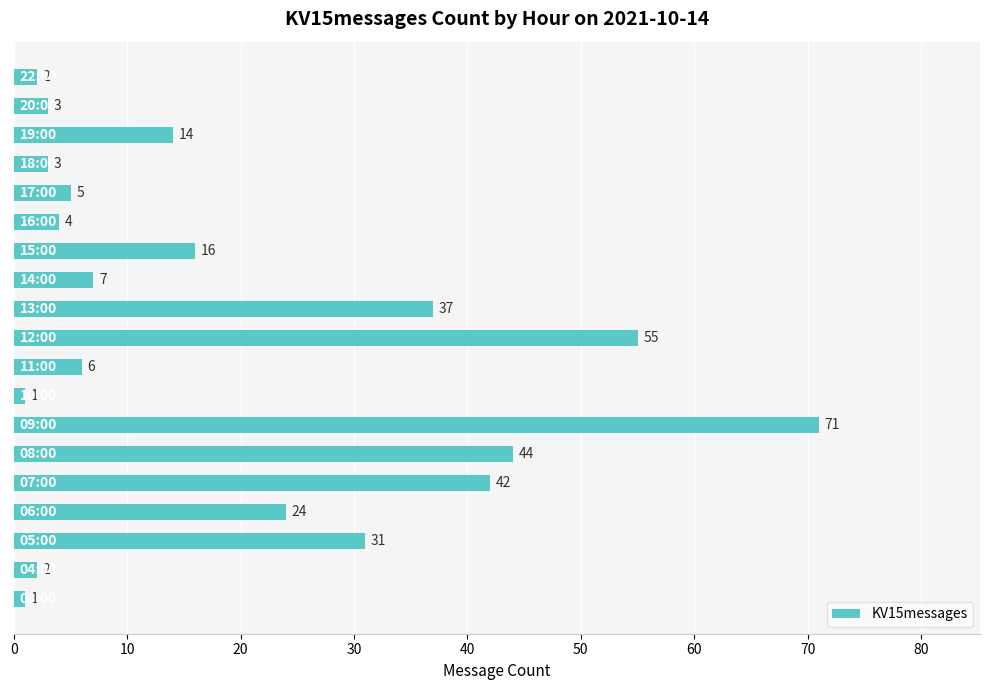

What is the maximum value shown in the chart?

71